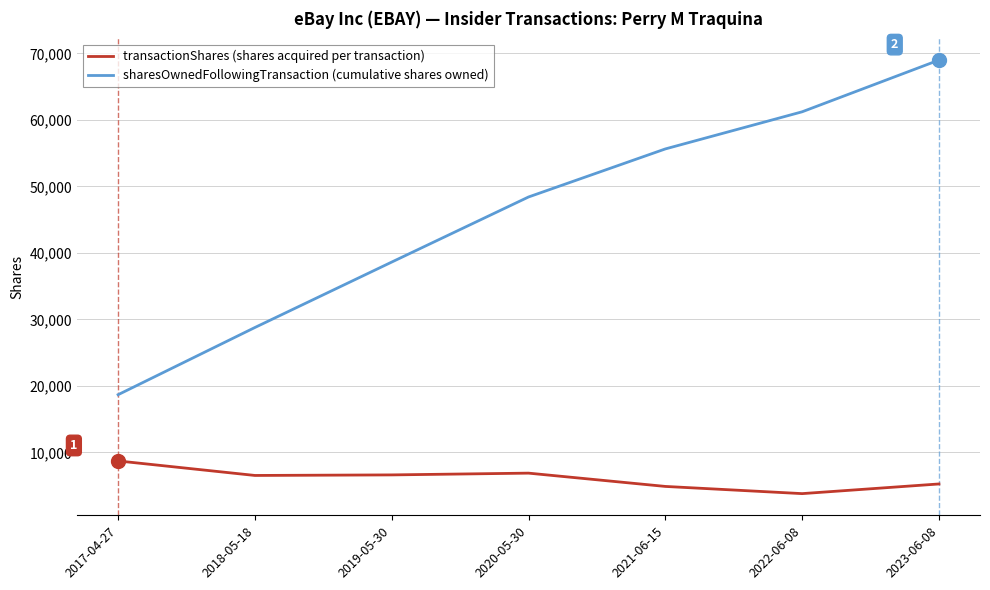

True or false: transactionShares (shares acquired per transaction) and sharesOwnedFollowingTransaction (cumulative shares owned) cross at least once.

False